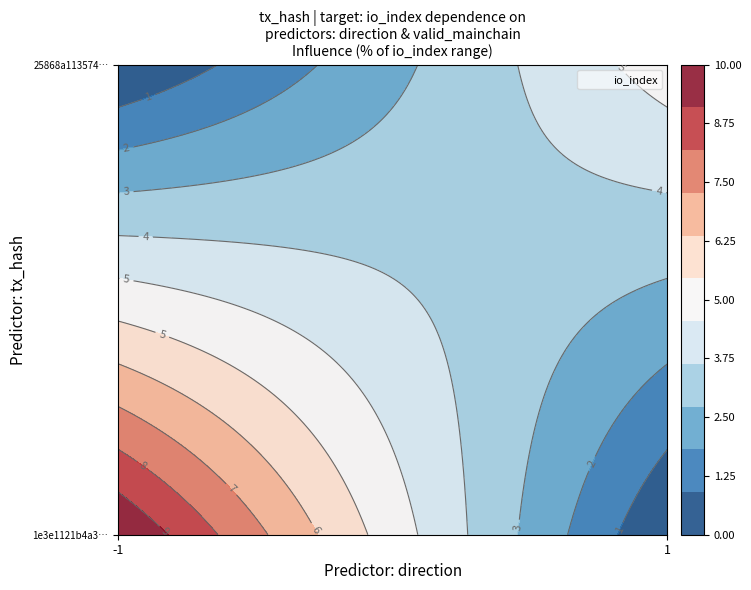

The 25868a1135747e119f77f51a994e461229c212e series shows 1 at direction. True or false?

False